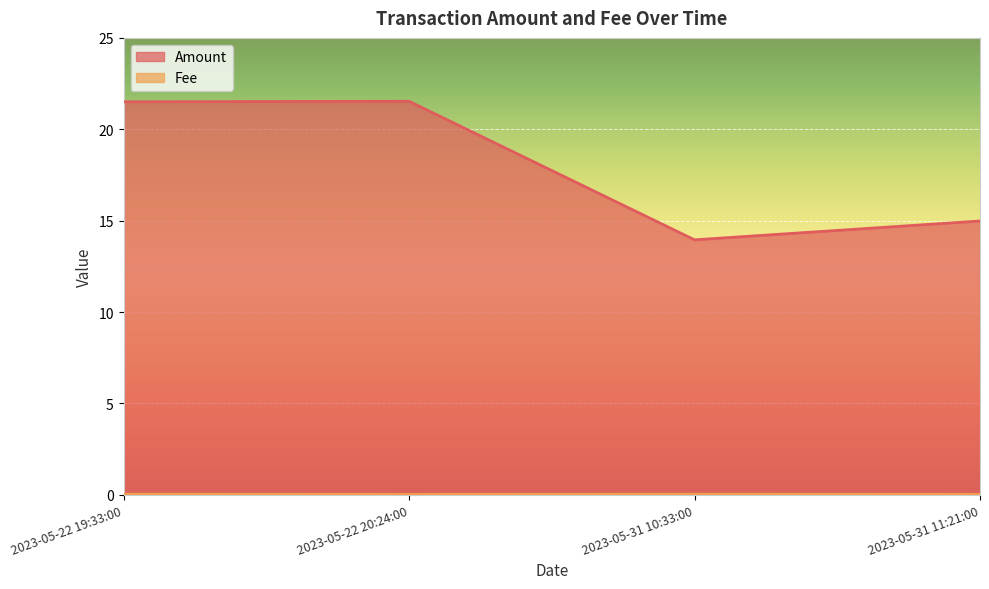

Where is the first local minimum for Fee?

2023-05-22 20:24:00